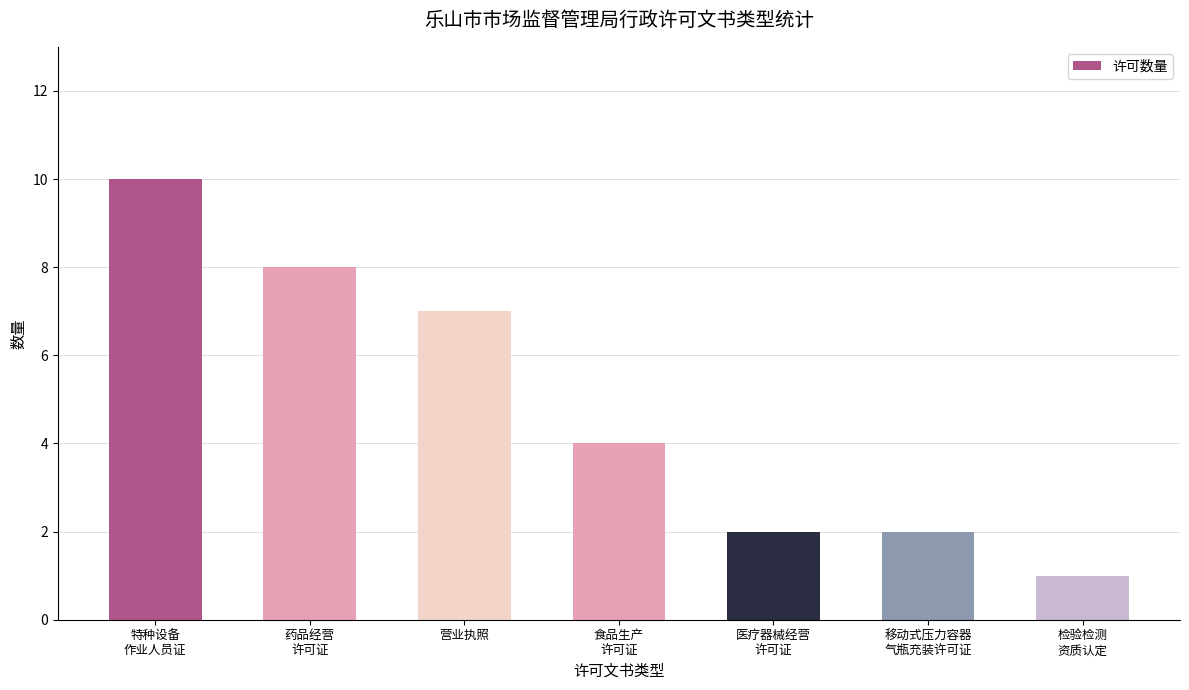

Where is the data nearest to the value 5?

食品生产
许可证